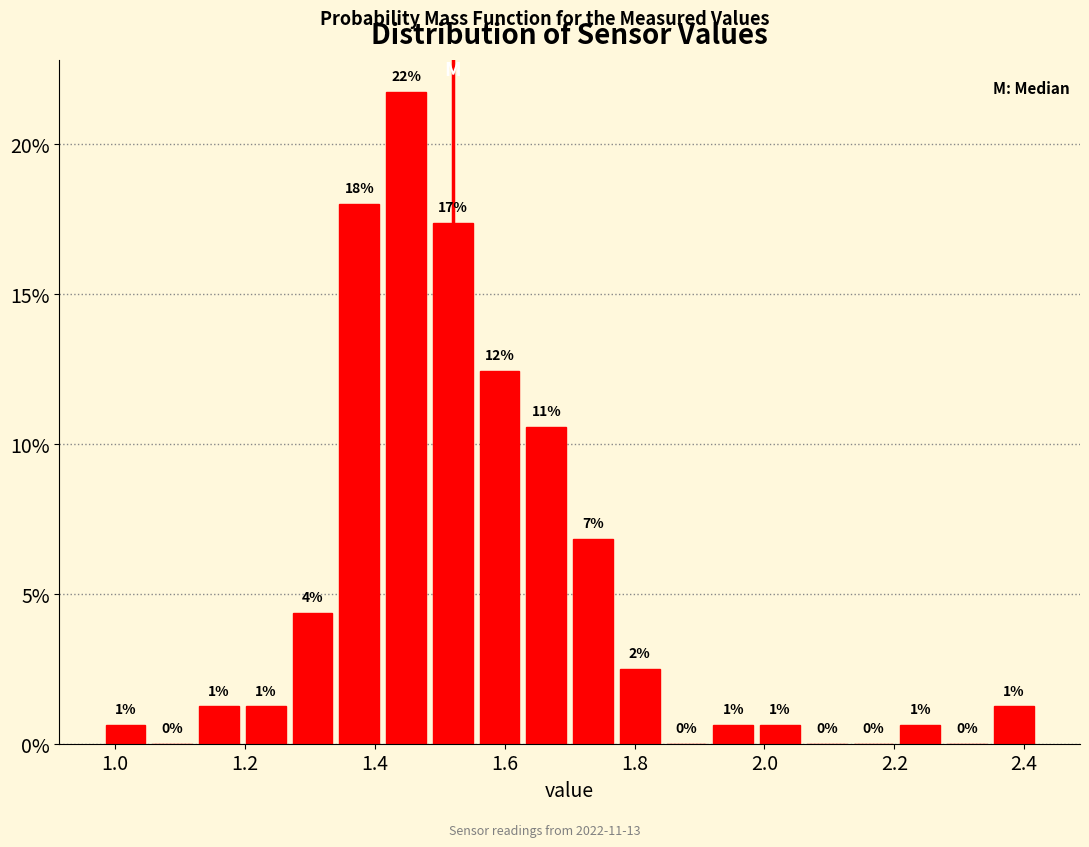

Read against the x-axis, roughly where is the centre of the tallest bar?

1.44